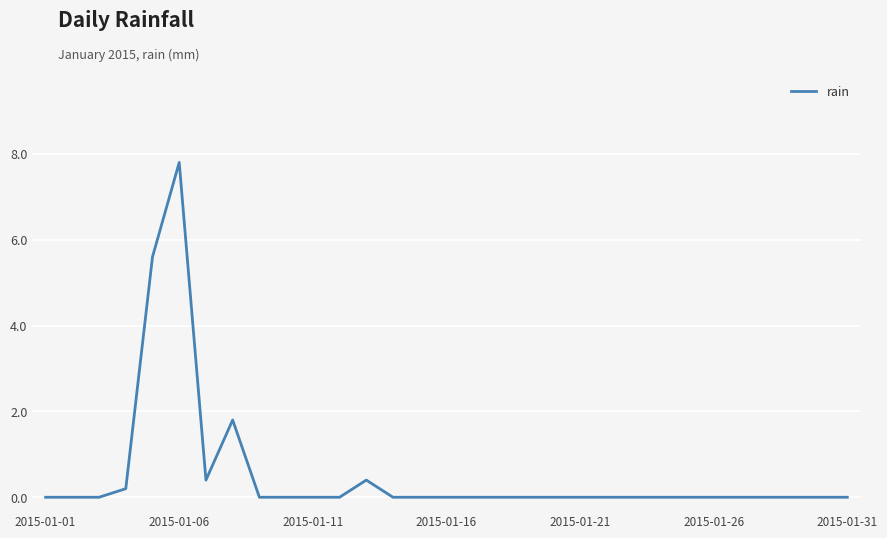

What is the difference between the maximum and minimum values?

7.8